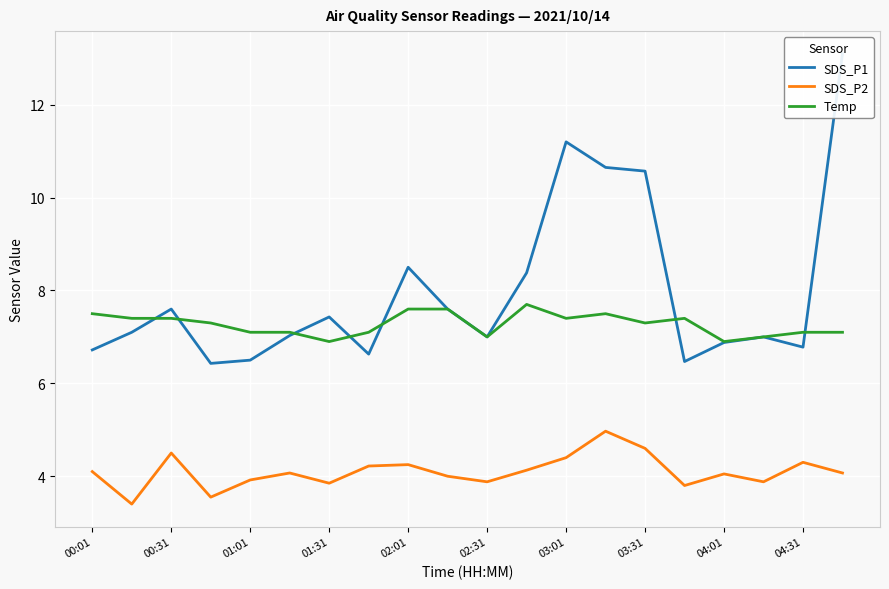

What is the difference between the maximum and second lowest values in the Temp series?

0.8